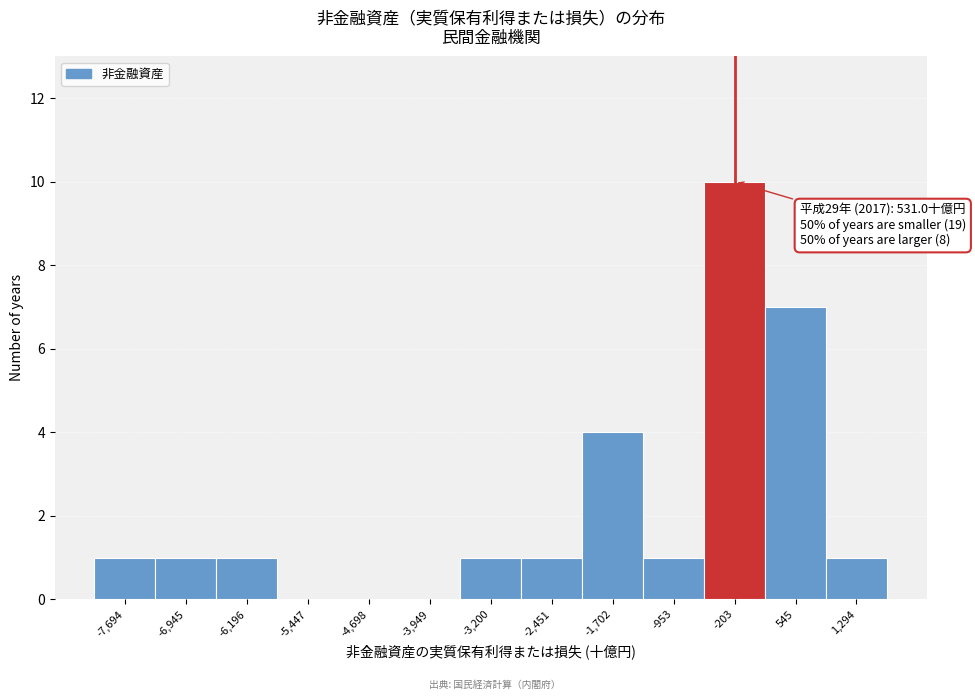

Reading left to right, extract all data points from this chart.

-7,694=1	-6,945=1	-6,196=1	-5,447=0	-4,698=0	-3,949=0	-3,200=1	-2,451=1	-1,702=4	-953=1	-203=10	545=7	1,294=1